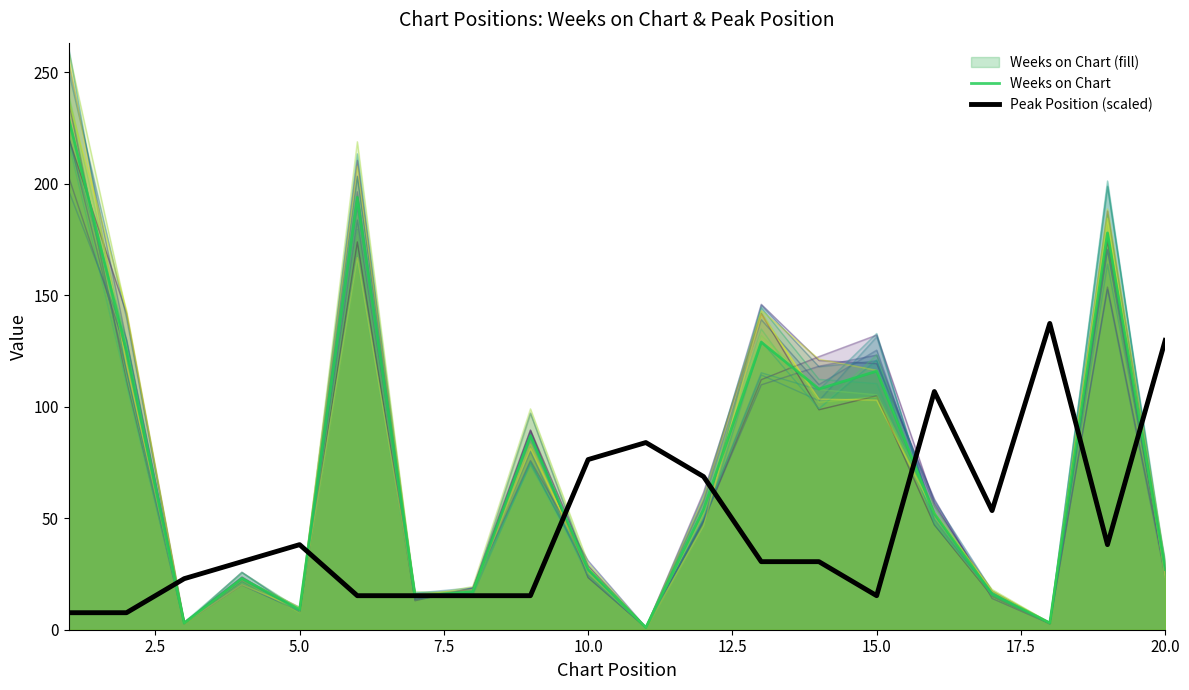

What is the lowest value of the Weeks on Chart series?

1.0